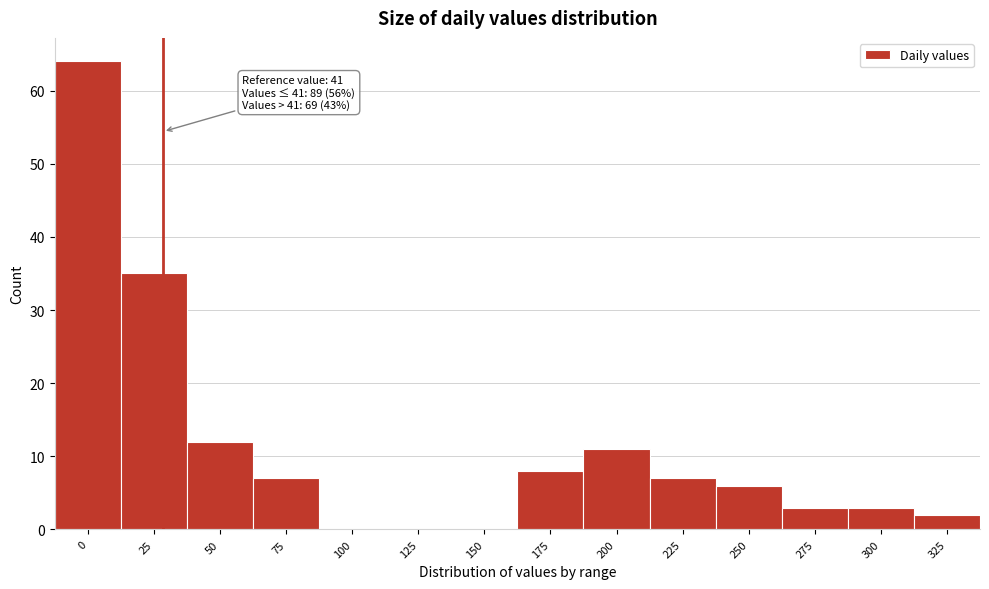

Reading left to right, what are all the values shown in this chart?

0=64	25=35	50=12	75=7	100=0	125=0	150=0	175=8	200=11	225=7	250=6	275=3	300=3	325=2